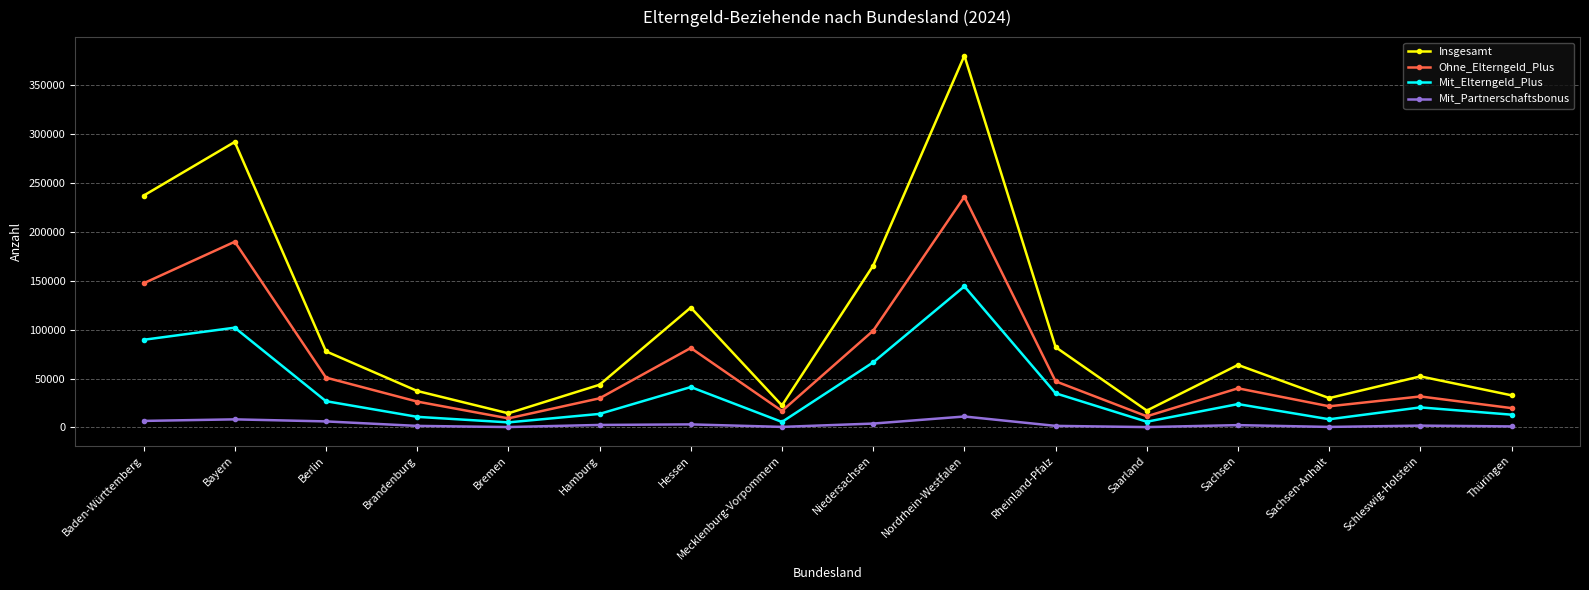

What is the label of the 4th point from the left?

Brandenburg